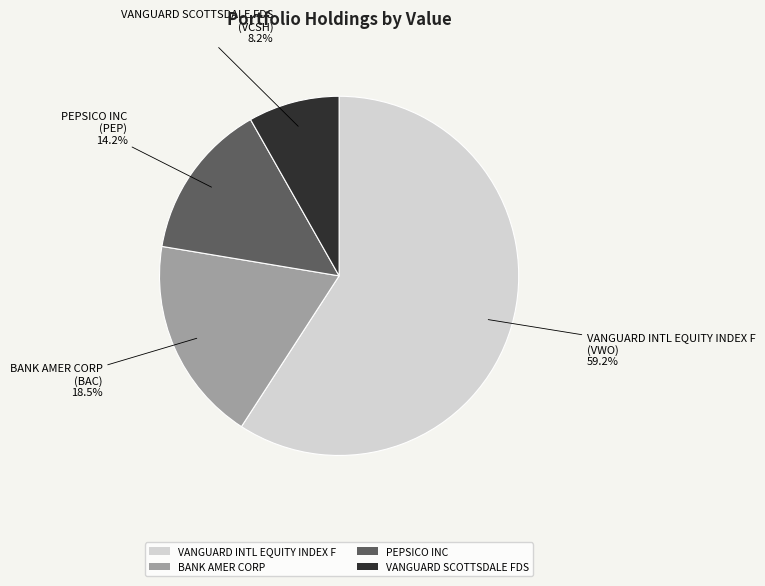

Which slice is the largest?

VANGUARD INTL EQUITY INDEX F